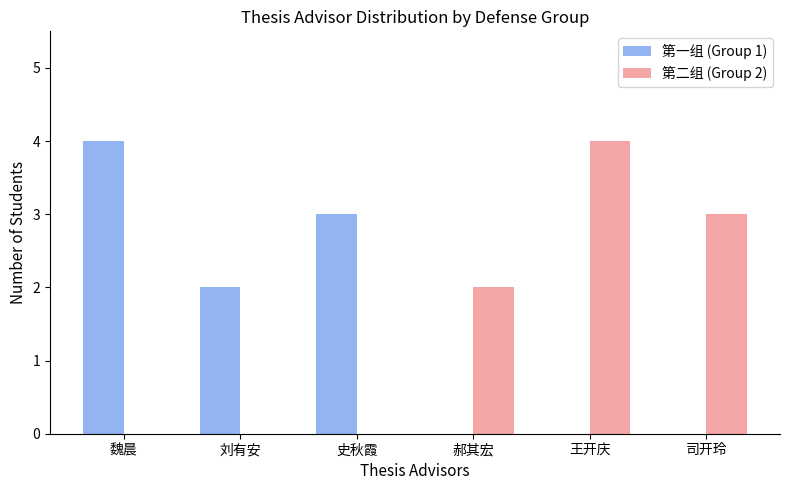

How many categories are shown in the chart?

6